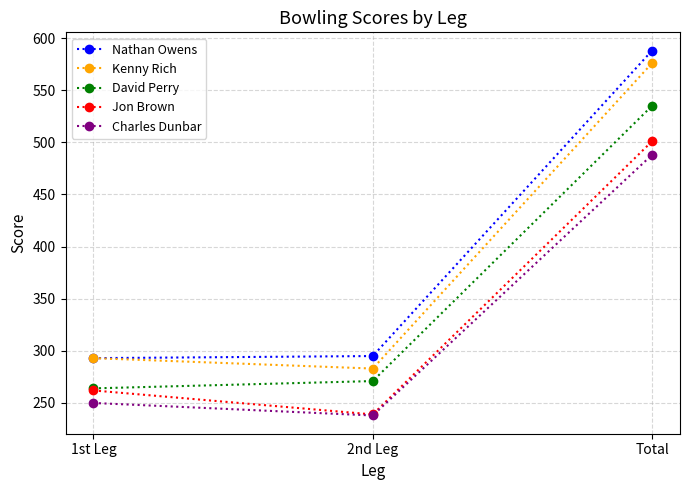

Reading left to right, what are all the values shown in this chart?

Nathan Owens: 293	295	588
Kenny Rich: 293	283	576
David Perry: 264	271	535
Jon Brown: 262	239	501
Charles Dunbar: 250	238	488